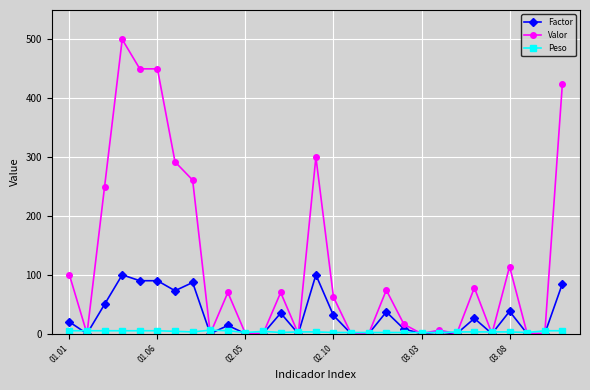

What is the sum of all Valor values?

3518